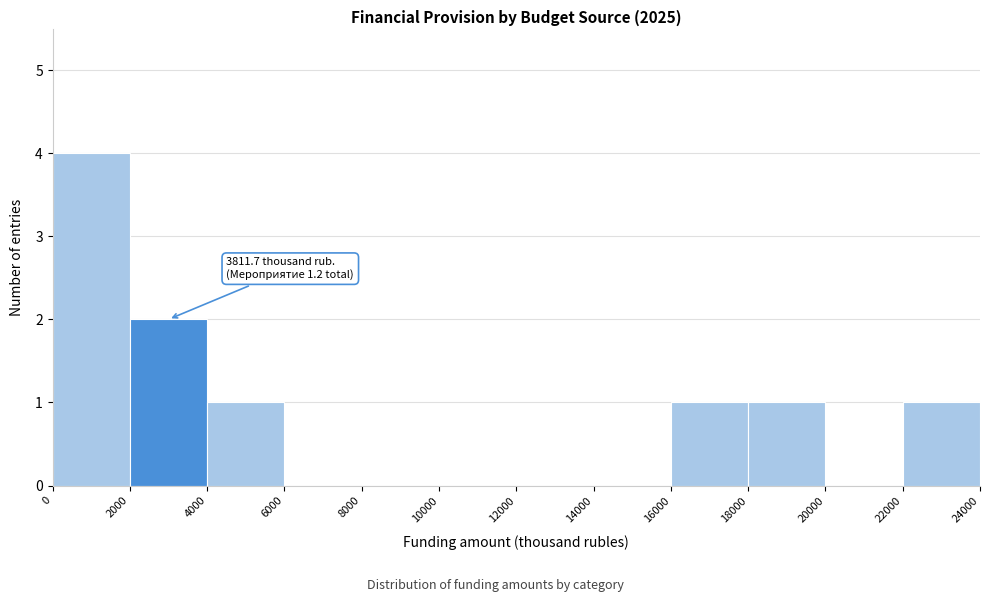

Which range on the x-axis has the tallest bar?

0 to 2000